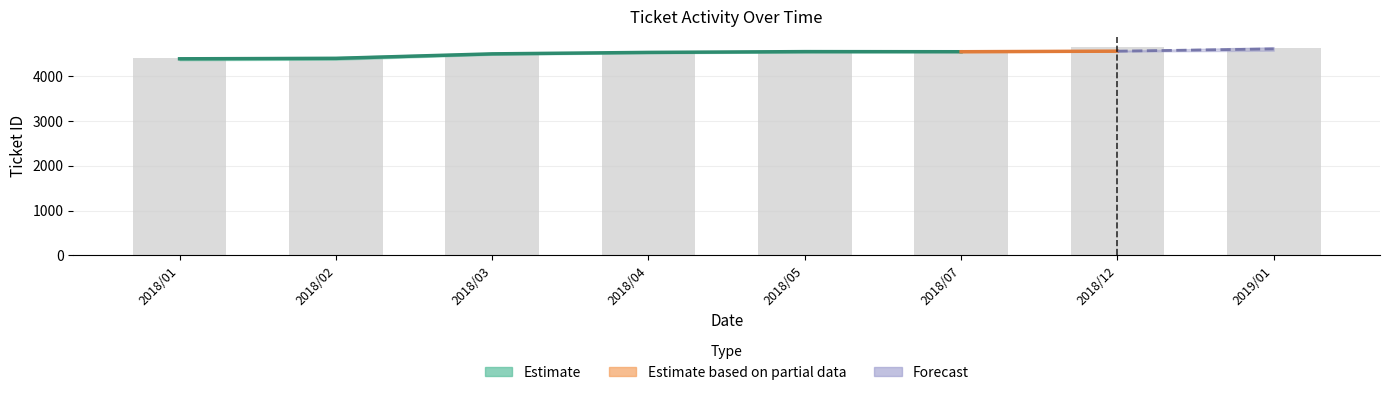

What is the label of the 3rd bar from the right?

2018/07